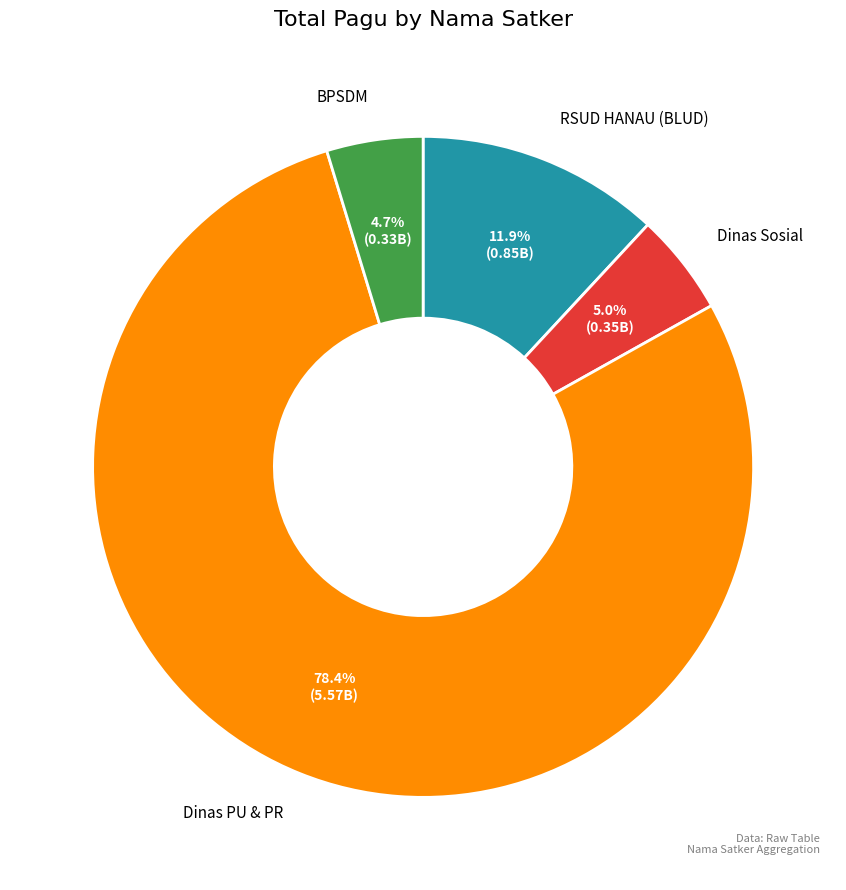

Does any single category account for the majority?

Yes